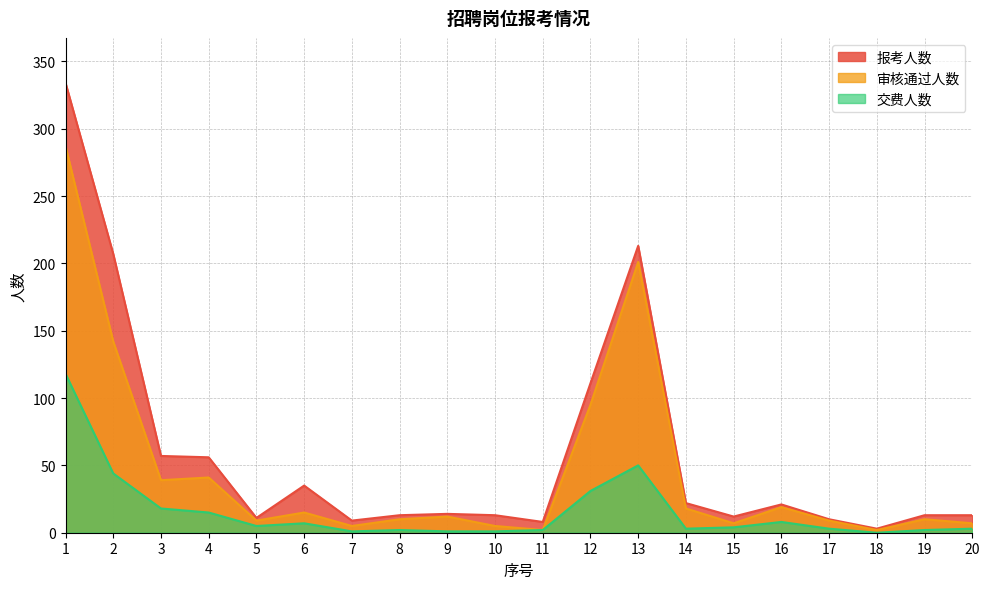

What is the sum of the 报考人数 values at 10 and 4?

69